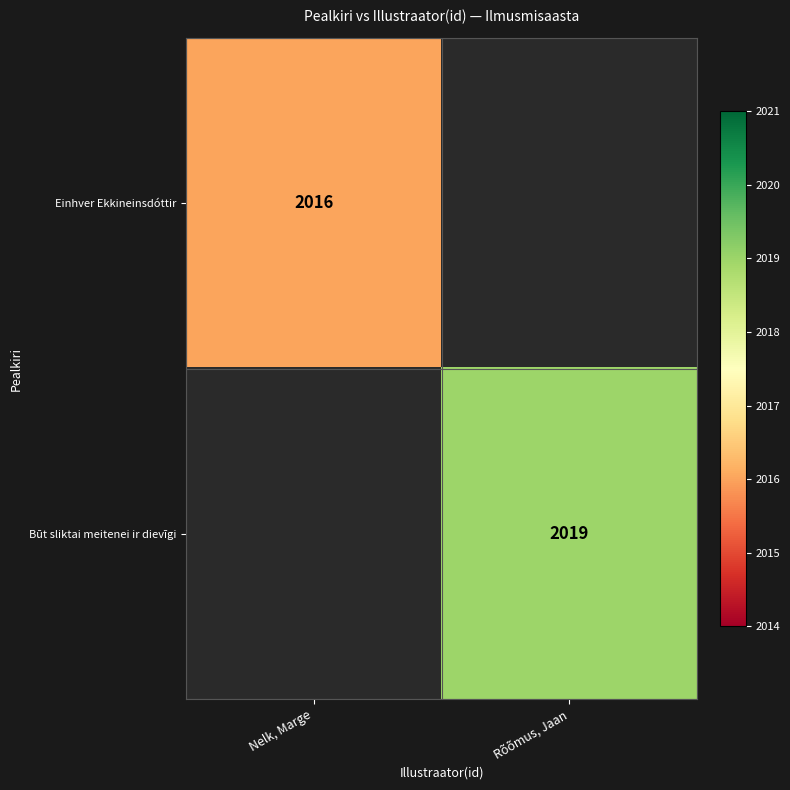

Is it true that Einhver Ekkineinsdóttir equals 2908 at Nelk, Marge?

False